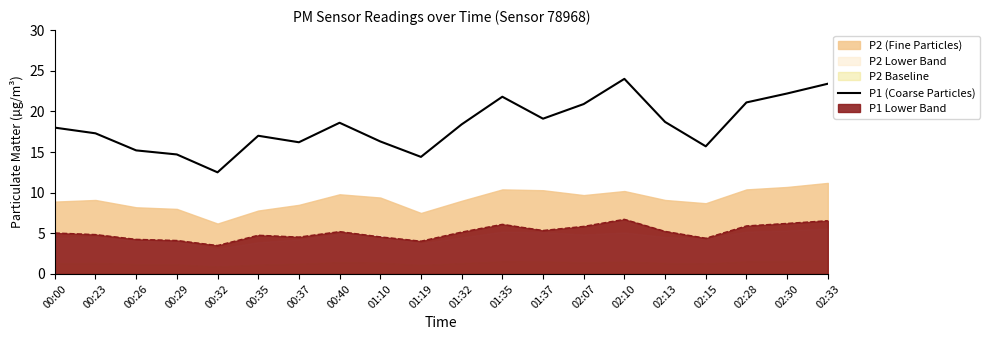

What is the label of the 2nd point from the left?

00:23